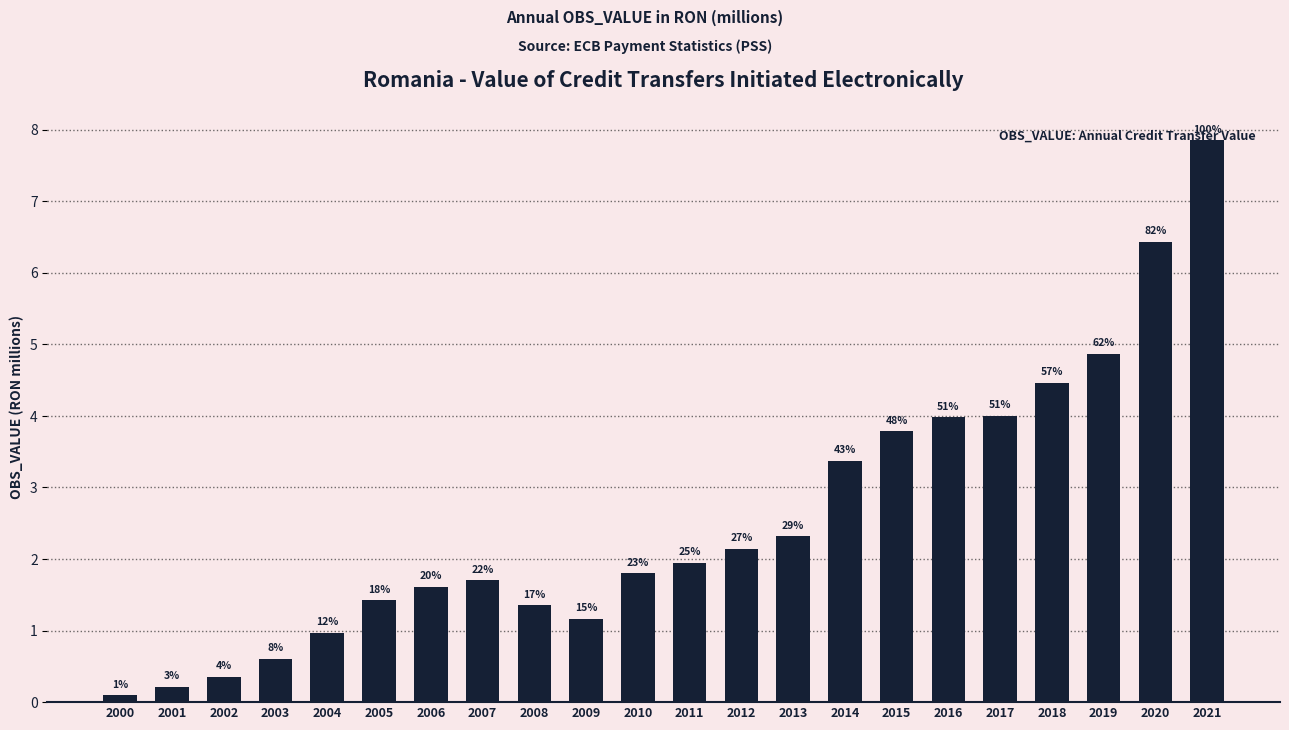

At which label is the value closest to 3?

2014